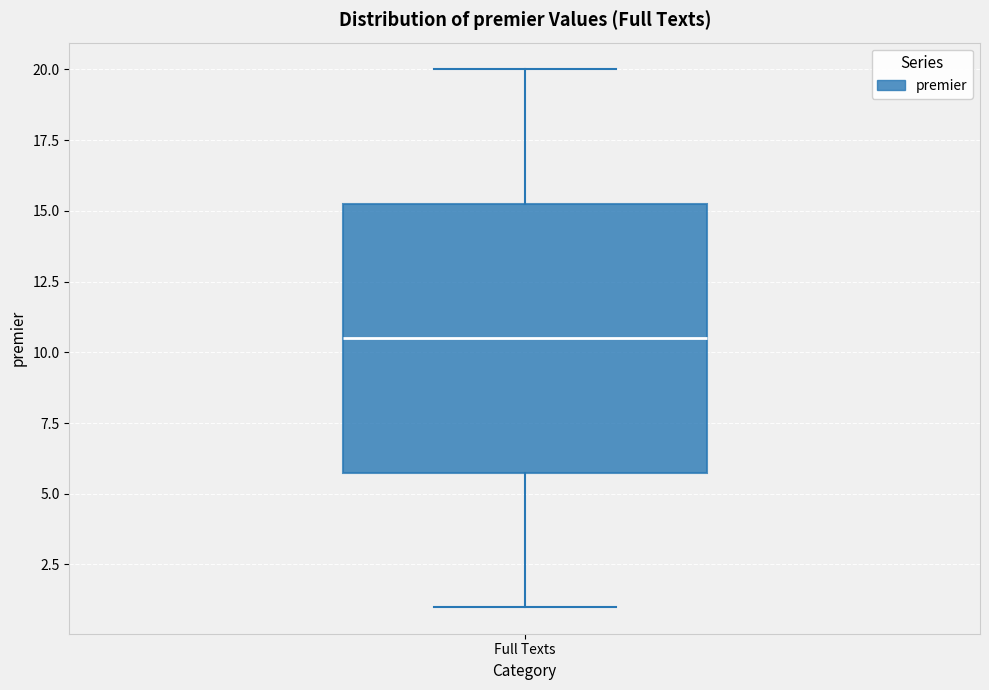

Read this box plot against the y-axis: the position of the median line, the range covered by the box, and the ends of both whiskers. The values are not printed on the chart, so give them approximately, as read against the axis.

median 10.5, box 6.0 to 15.5, whiskers 1.0 to 20.0